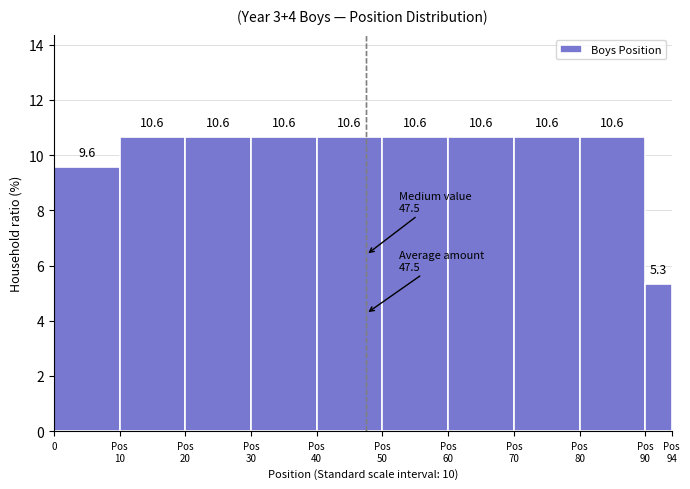

Reading left to right, extract all data points from this chart.

9.6	10.6	10.6	10.6	10.6	10.6	10.6	10.6	10.6	5.3